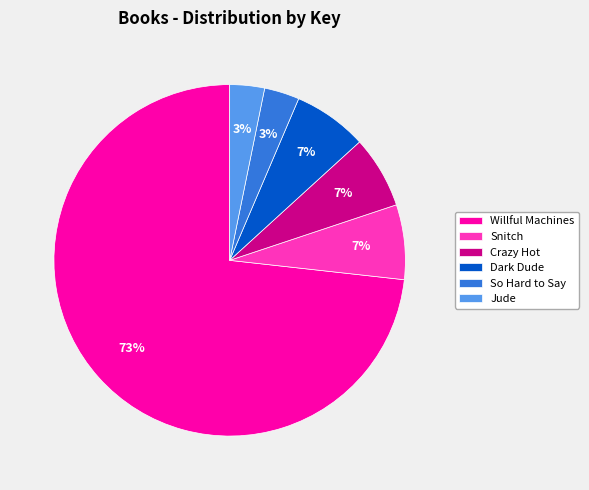

Is there a majority slice in this chart?

Yes